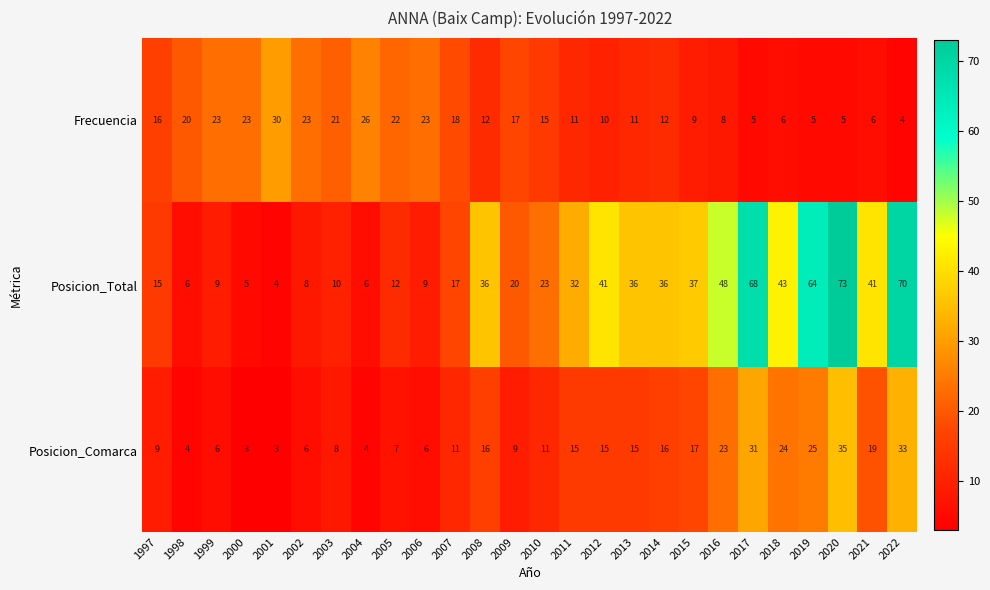

What is the difference between the Frecuencia values at 2001 and 2021?

24